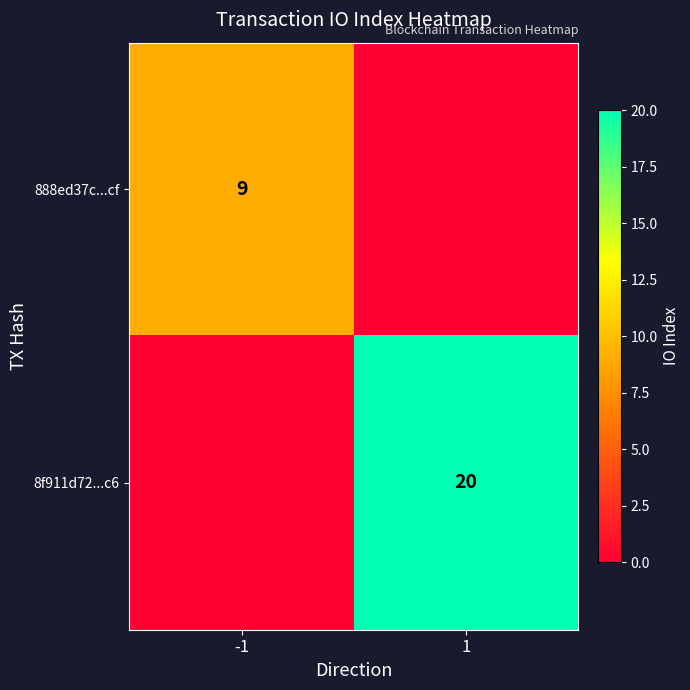

Is it true that 8f911d72...c6 equals 33 at 1?

False